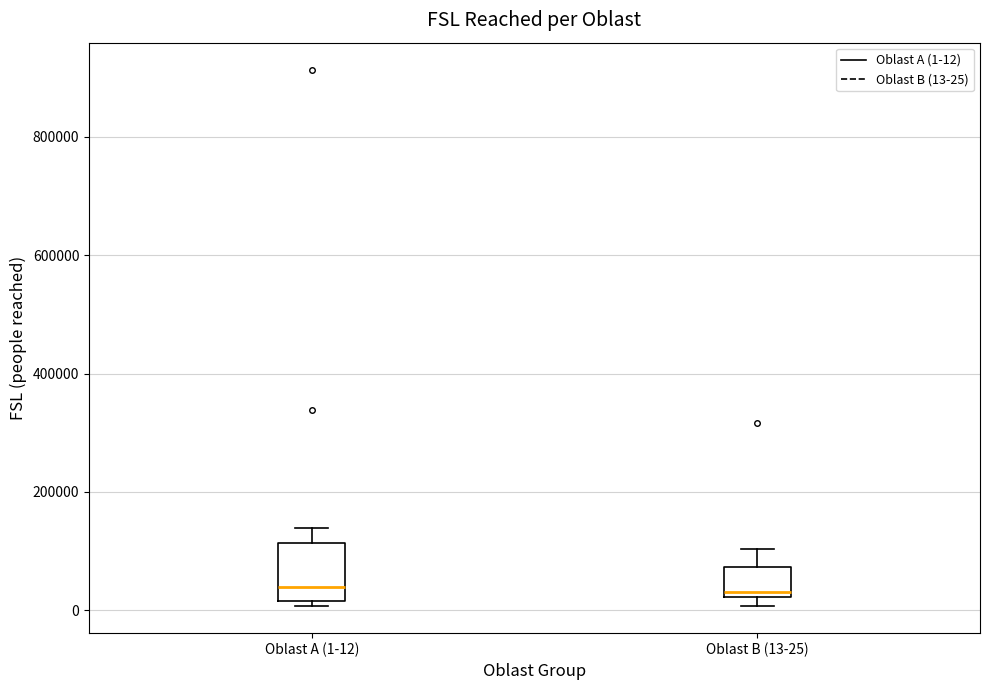

Which box is the tallest, from its lower edge to its upper edge?

Oblast A (1-12)